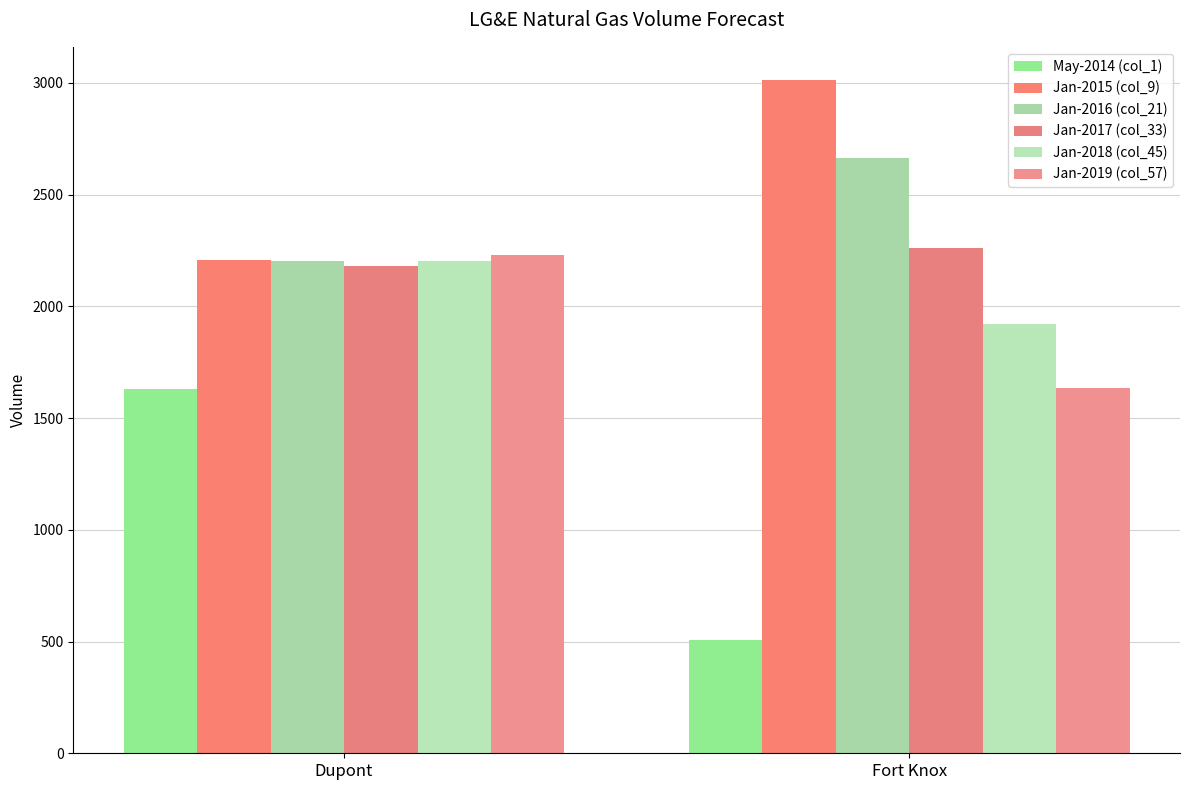

Reading left to right, what are all the values shown in this chart?

May-2014 (col_1): 1632.3	507.2
Jan-2015 (col_9): 2205.6	3011.3
Jan-2016 (col_21): 2201.7	2662.1
Jan-2017 (col_33): 2180.4	2262.8
Jan-2018 (col_45): 2202.2	1923.4
Jan-2019 (col_57): 2229.7	1634.9